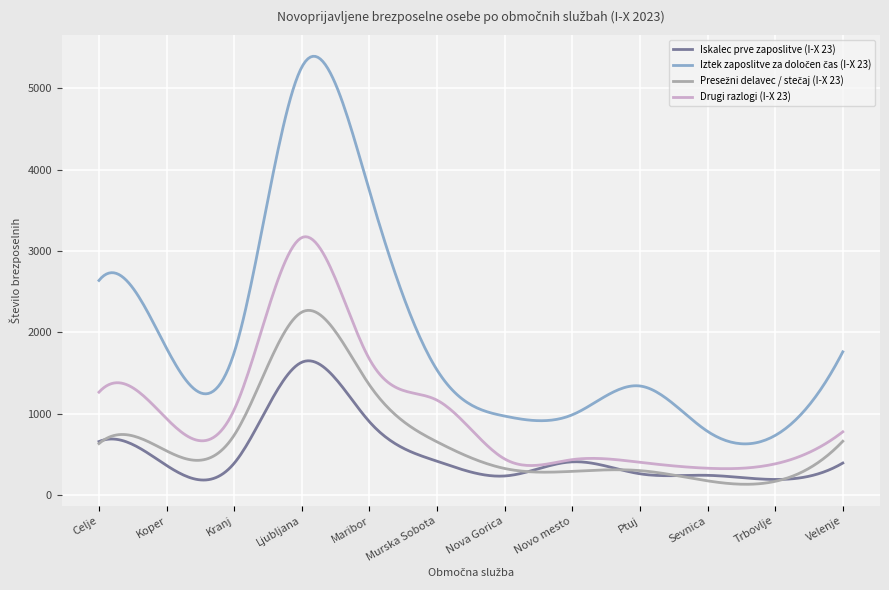

What is the maximum value for Drugi razlogi (I-X 23)?

3174.5